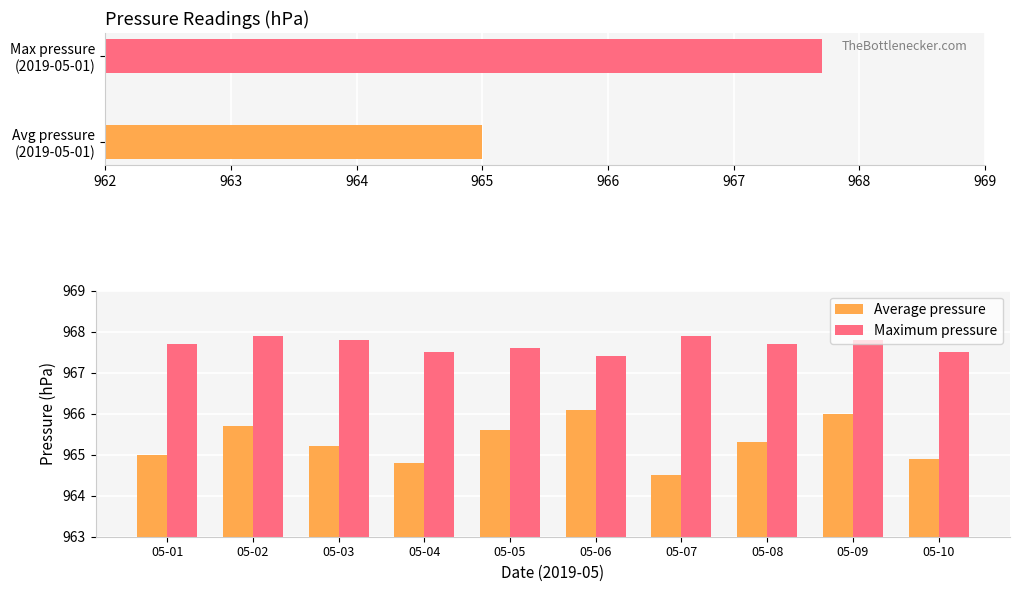

How many Maximum pressure values are between 967 and 968?

10